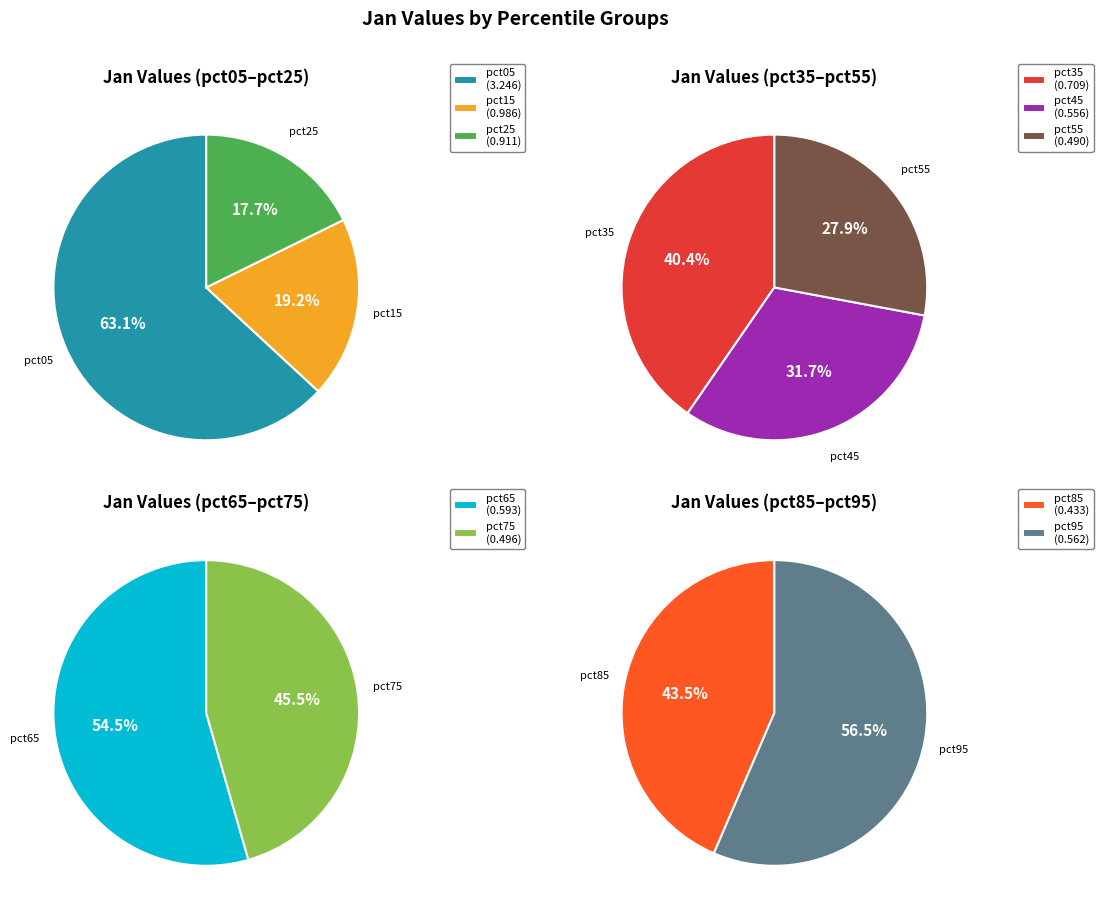

How many segments does this pie chart have?

10